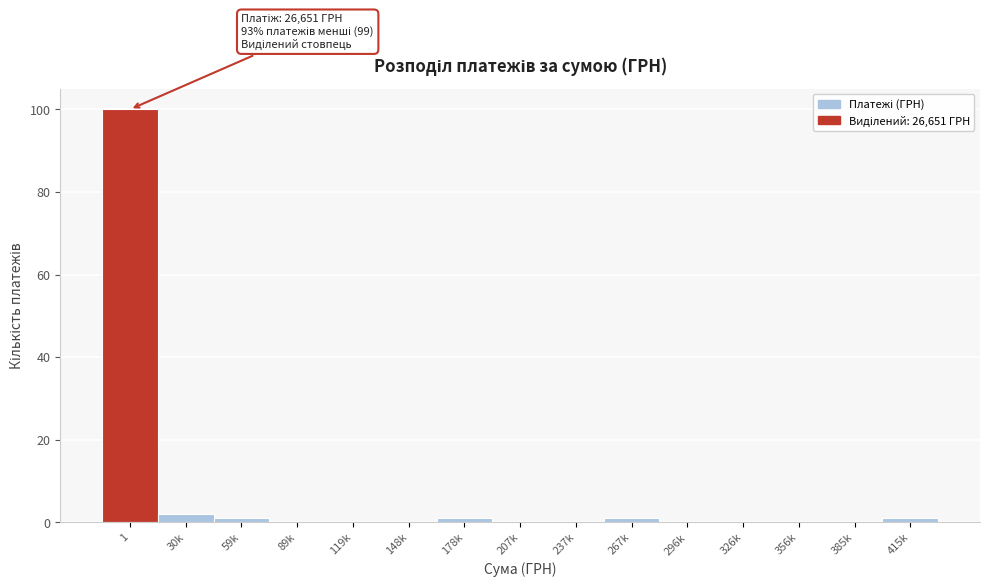

Reading left to right, transcribe all the data shown in this chart.

1=100	30k=2	59k=1	89k=0	119k=0	148k=0	178k=1	207k=0	237k=0	267k=1	296k=0	326k=0	356k=0	385k=0	415k=1